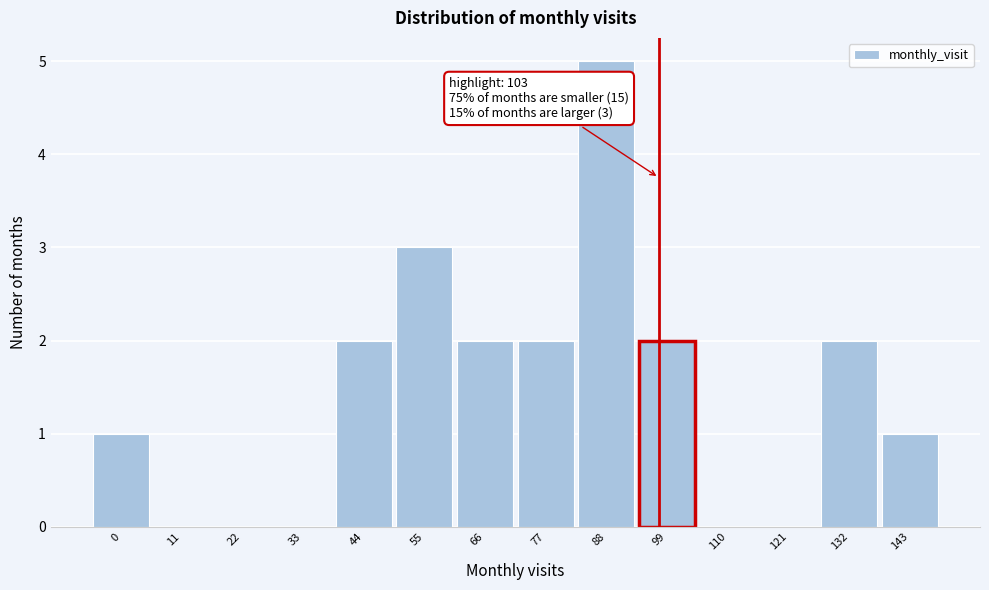

Reading left to right, what are all the values shown in this chart?

0=1	11=0	22=0	33=0	44=2	55=3	66=2	77=2	88=5	99=2	110=0	121=0	132=2	143=1